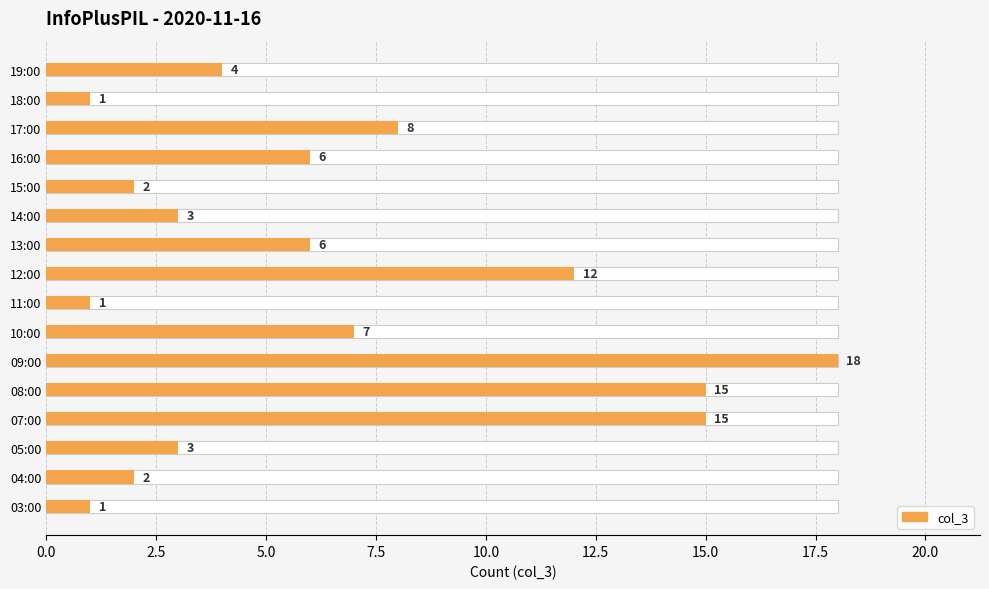

What position from the right is 15:00?

5